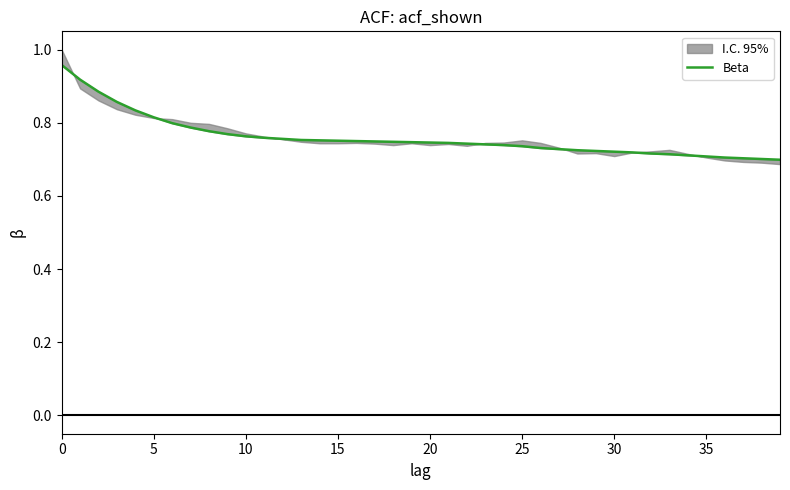

How many lines are shown in the chart?

1